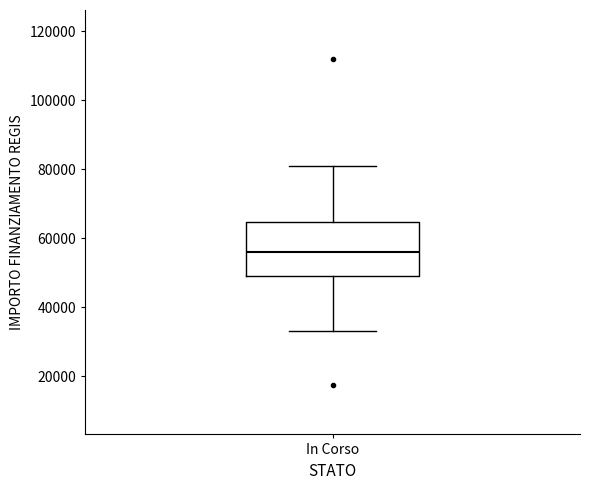

Transcribe this box plot: give where the median line is, the range the box spans, and where the two whiskers end, as read against the y-axis. The values are not printed on the chart, so give them approximately, as read against the axis.

median 56000, box 50000 to 64000, whiskers 32000 to 80000